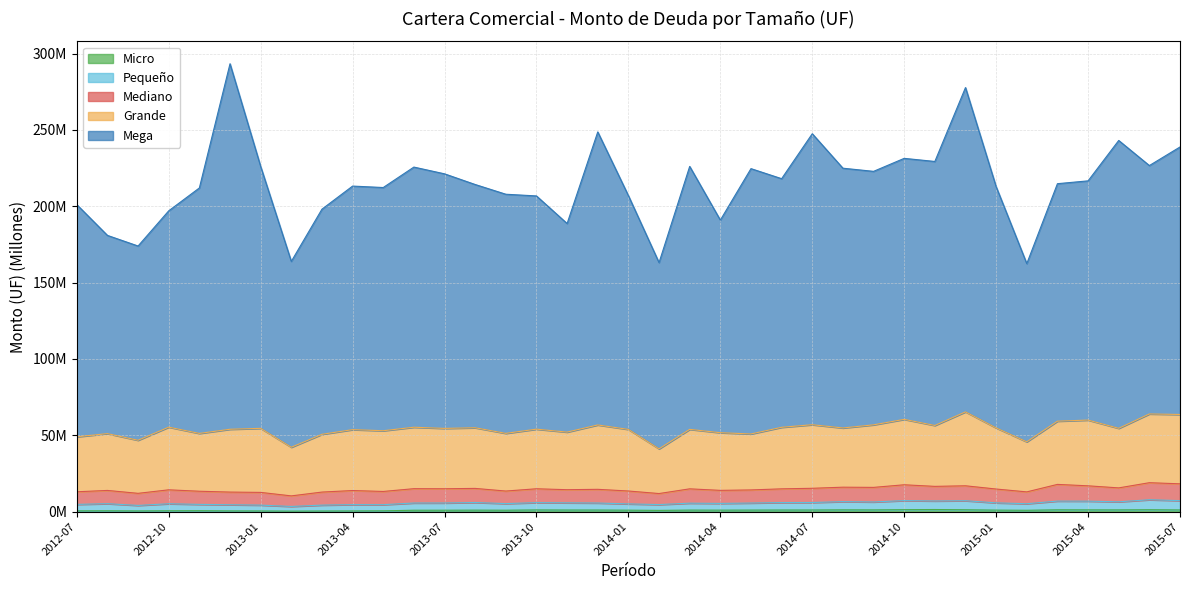

What value does the Pequeño series have at 2015-05?

6.4